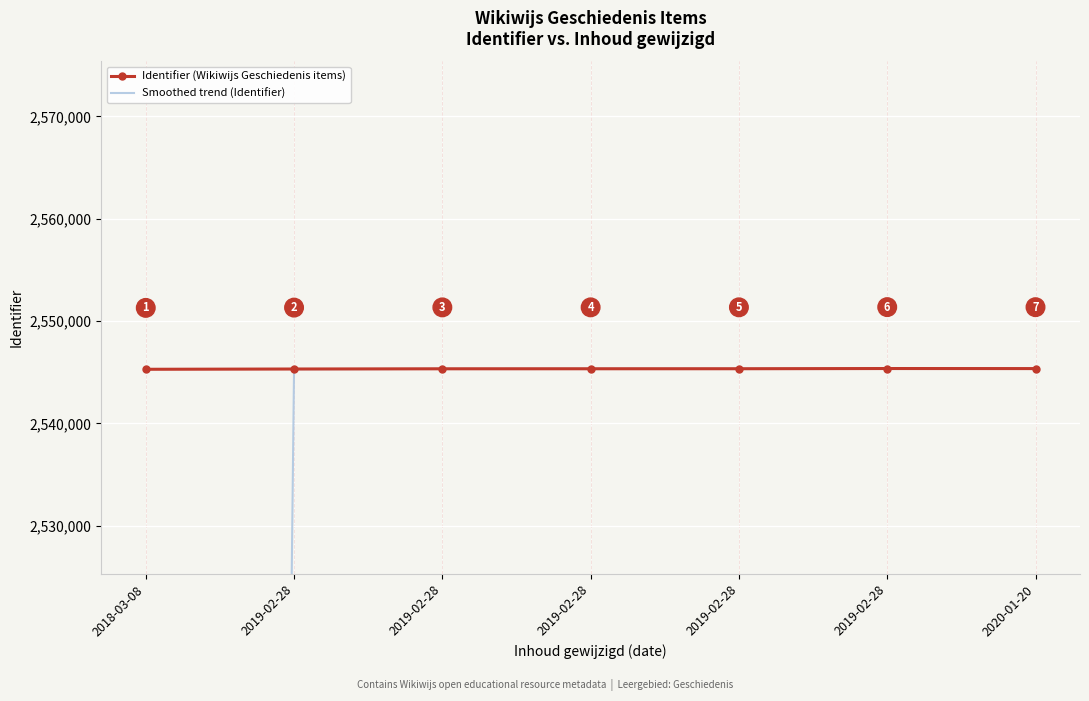

Is the value of Identifier (Wikiwijs Geschiedenis items) at 2019-02-28 greater than the value of Smoothed trend (Identifier) at 2020-01-20?

No